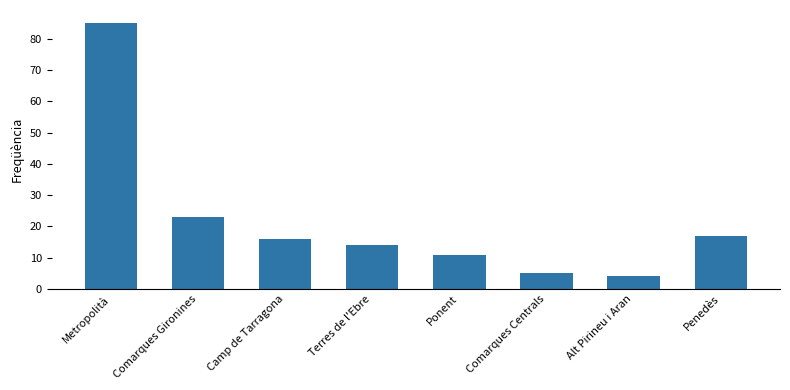

Where is the data nearest to the value 44?

Comarques Gironines